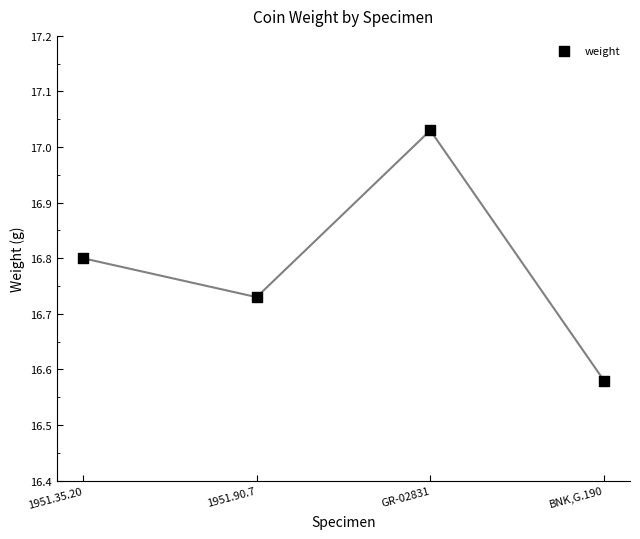

What is the range of X values (max minus min)?

3.0